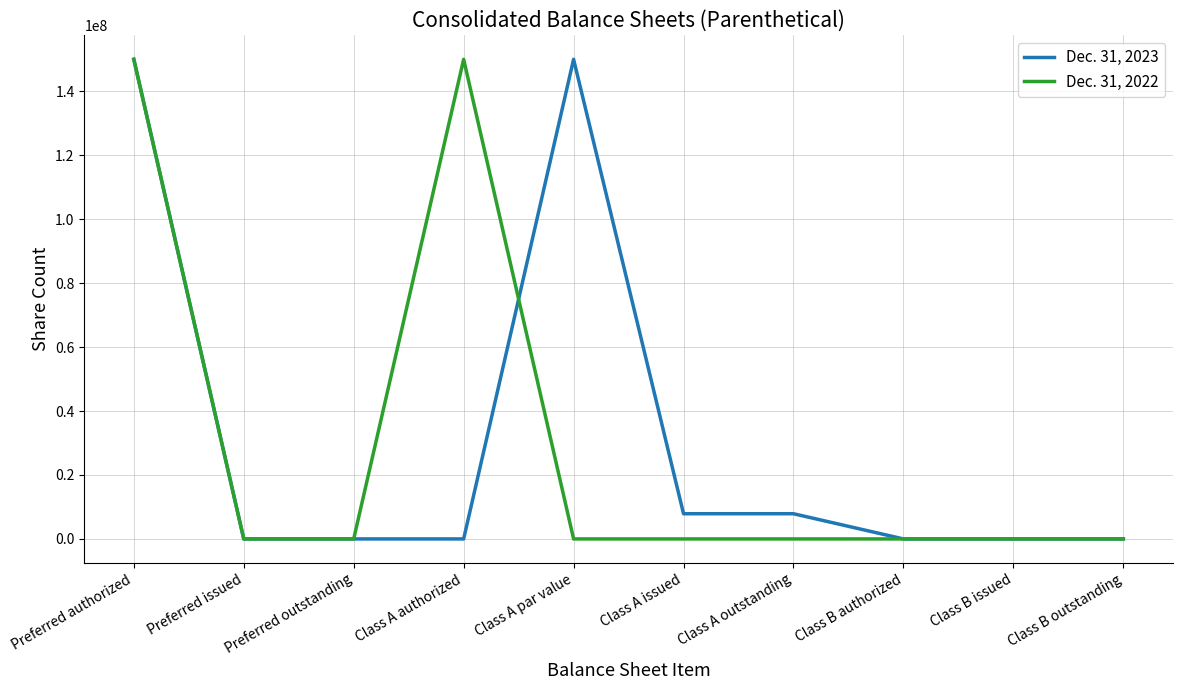

The Dec. 31, 2023 series shows 0 at Preferred issued. True or false?

True